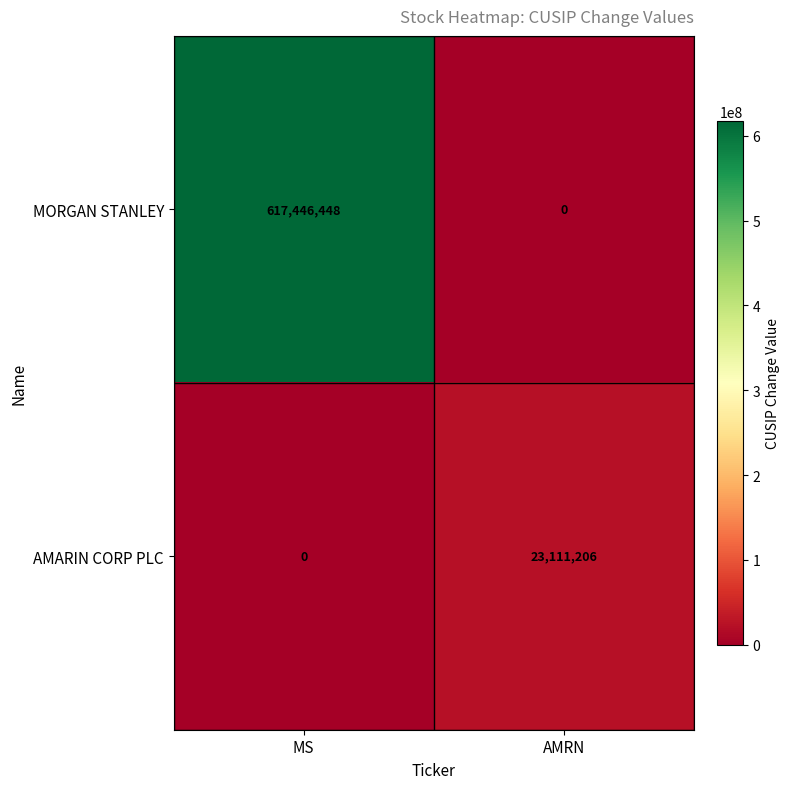

How many values in the AMARIN CORP PLC series are below 23111206?

1